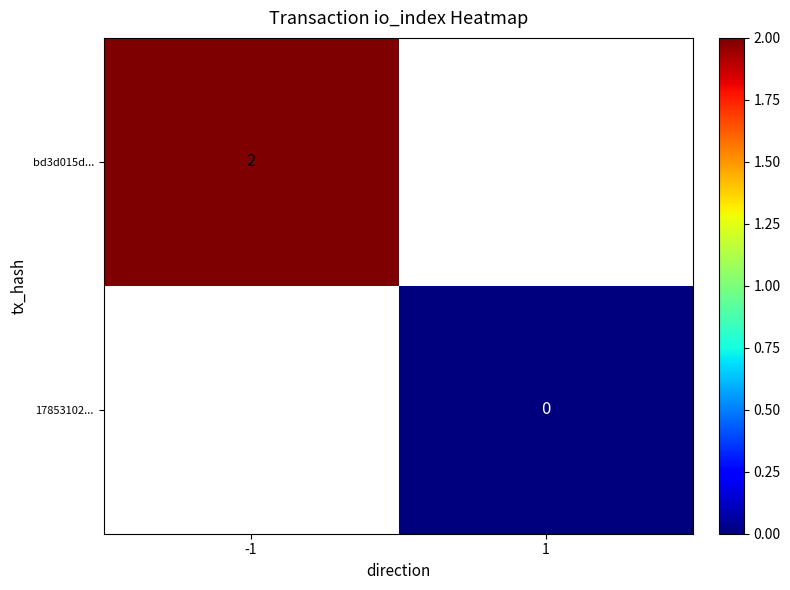

Which label corresponds to the largest value in the chart?

-1